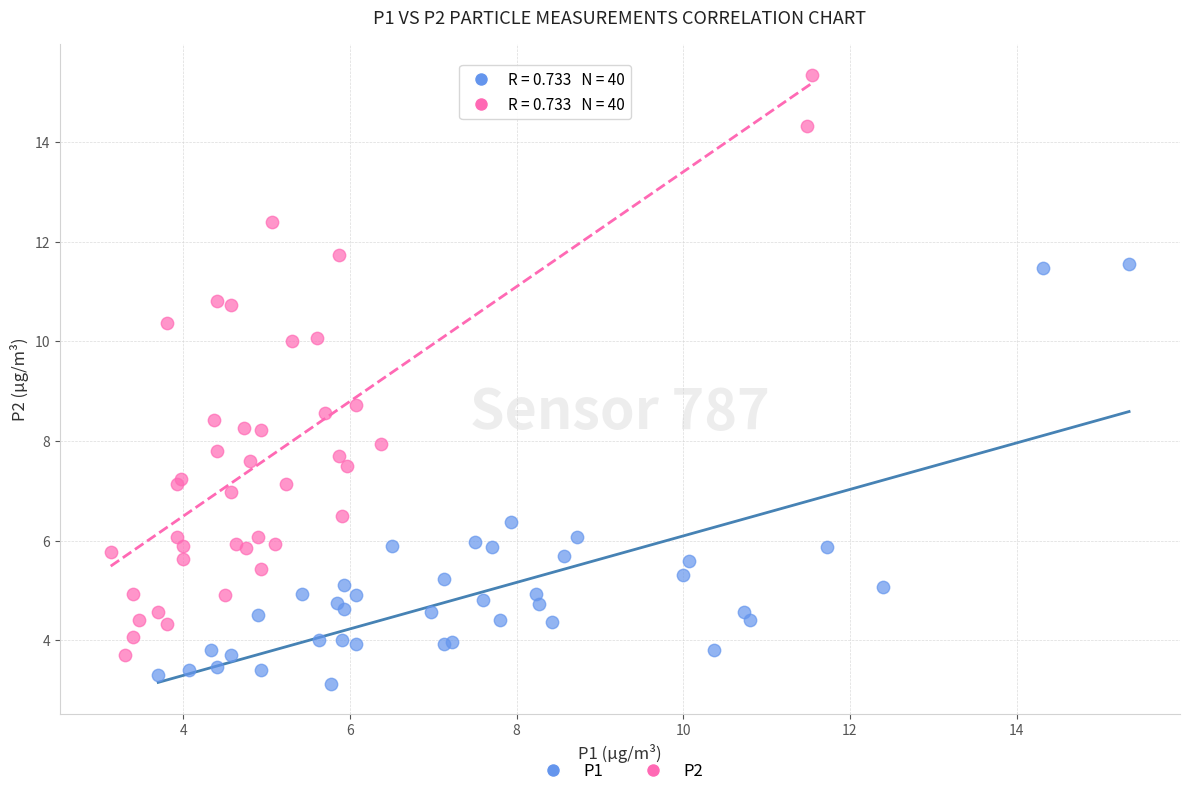

Which series has the widest spread of Y values?

P2